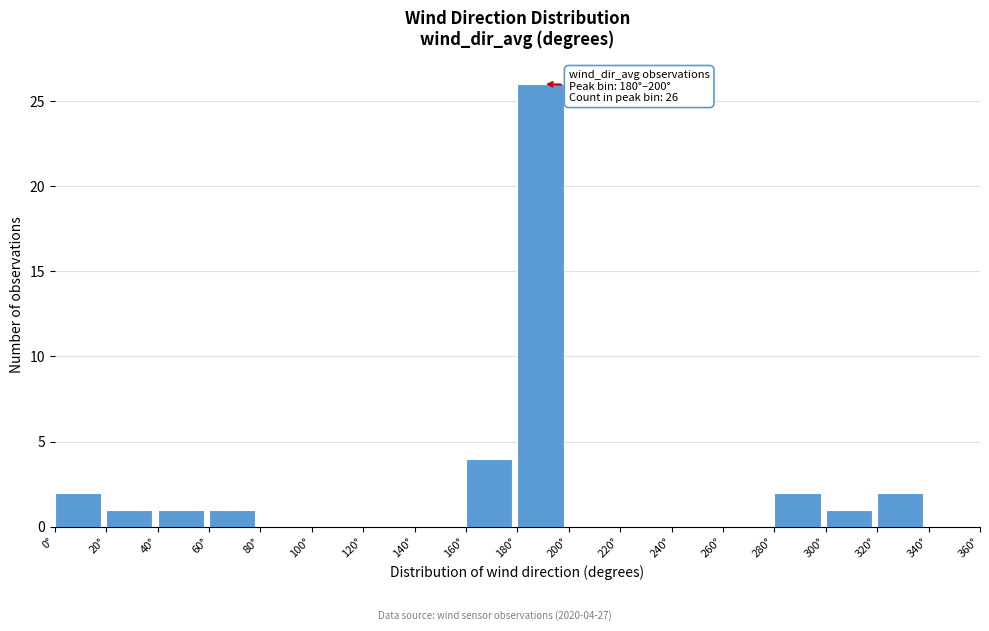

Which range on the x-axis has the tallest bar?

180 to 200